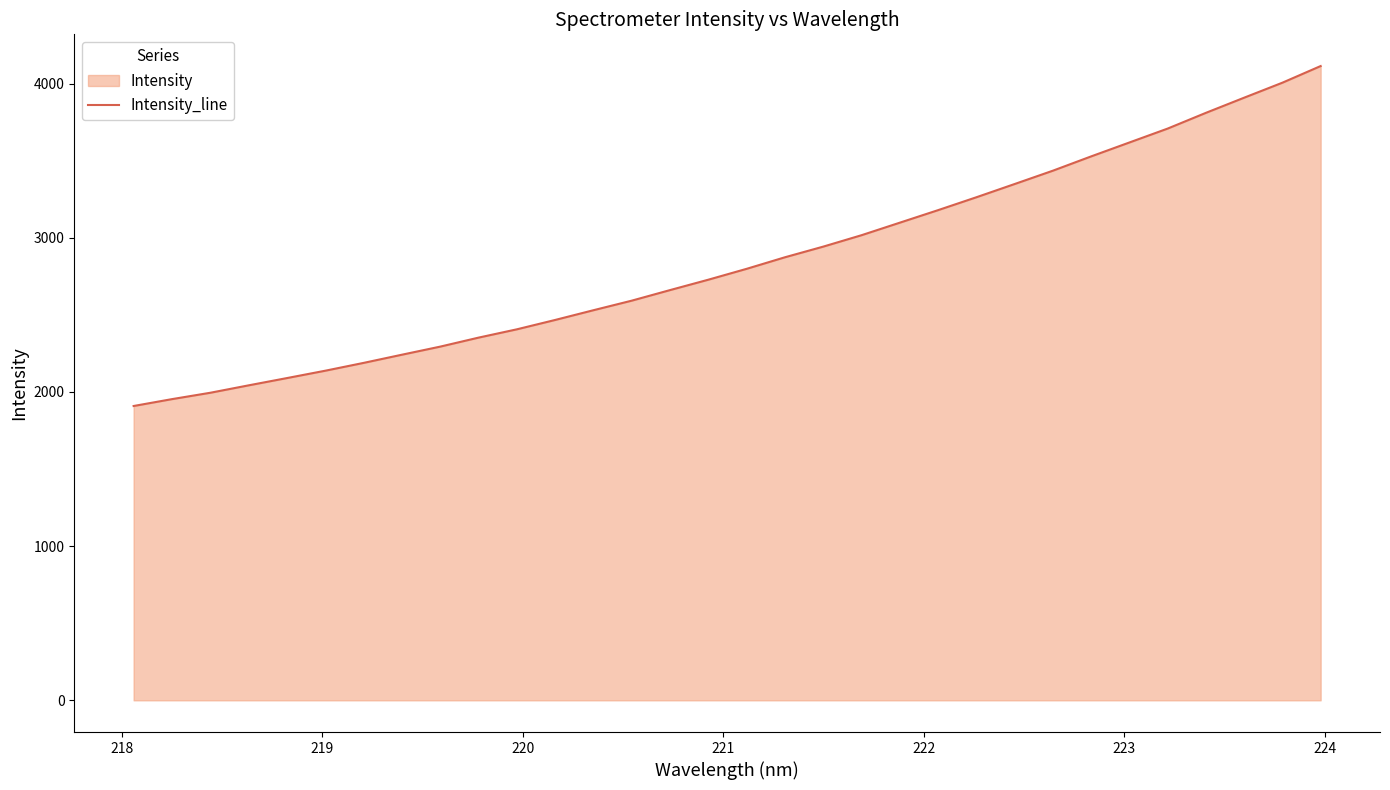

True or false: the data has more than 0 interior local peaks.

False